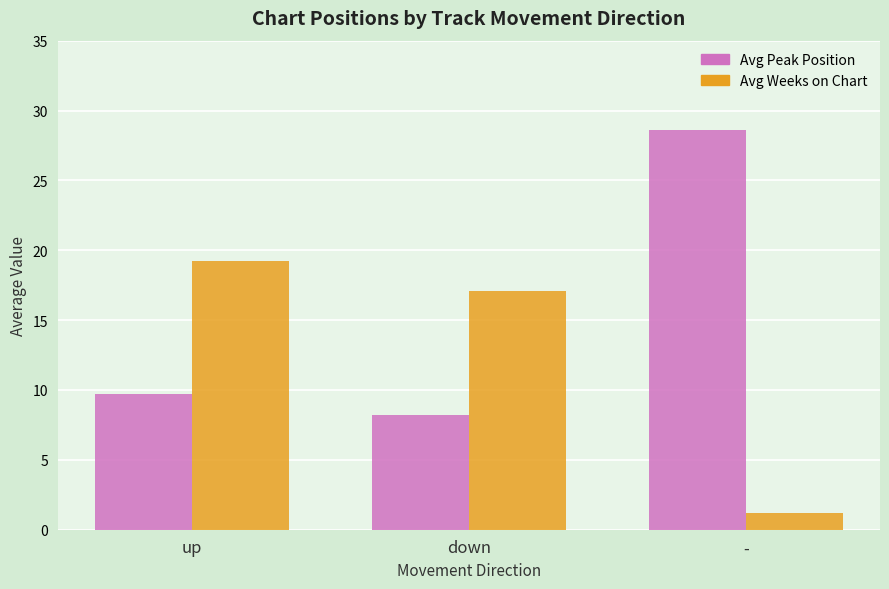

How many data points in Avg Weeks on Chart are less than 17?

1